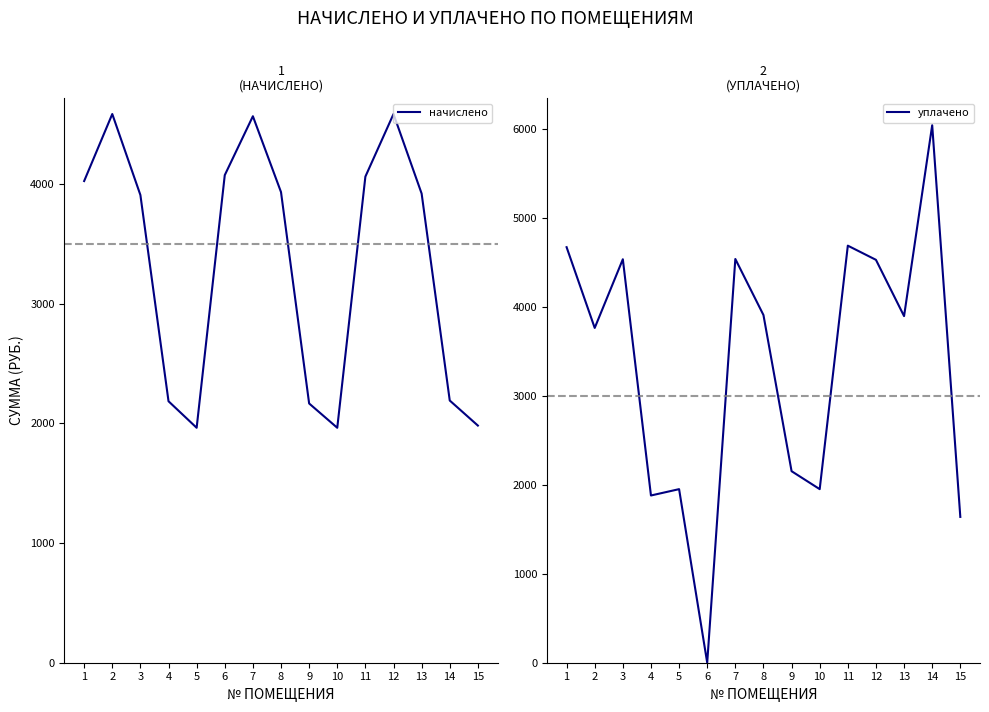

Reading left to right, transcribe all the data shown in this chart.

начислено: 1=4026.0	2=4586.2	3=3909.1	4=2185.4	5=1963.7	6=4075.3	7=4567.7	8=3933.7	9=2166.9	10=1963.7	11=4063.0	12=4586.2	13=3921.4	14=2191.6	15=1982.2
уплачено: 1=4671.5	2=3763.8	3=4535.8	4=1880.0	5=1951.3	6=0.0	7=4538.8	8=3908.7	9=2153.2	10=1951.3	11=4688.6	12=4529.3	13=3896.5	14=6042.7	15=1639.3